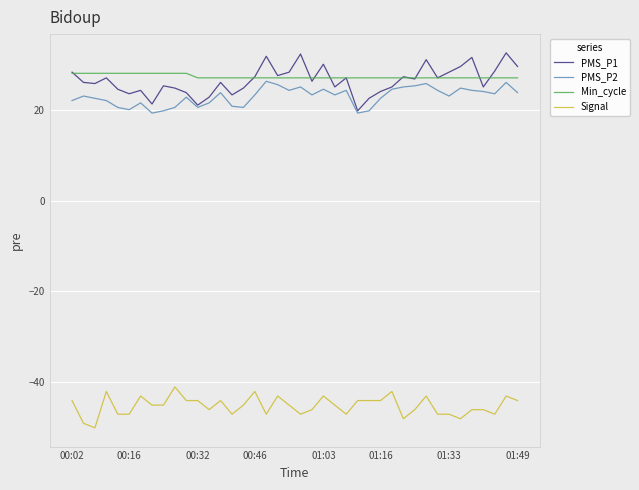

True or false: Signal and PMS_P1 intersect in this chart.

False